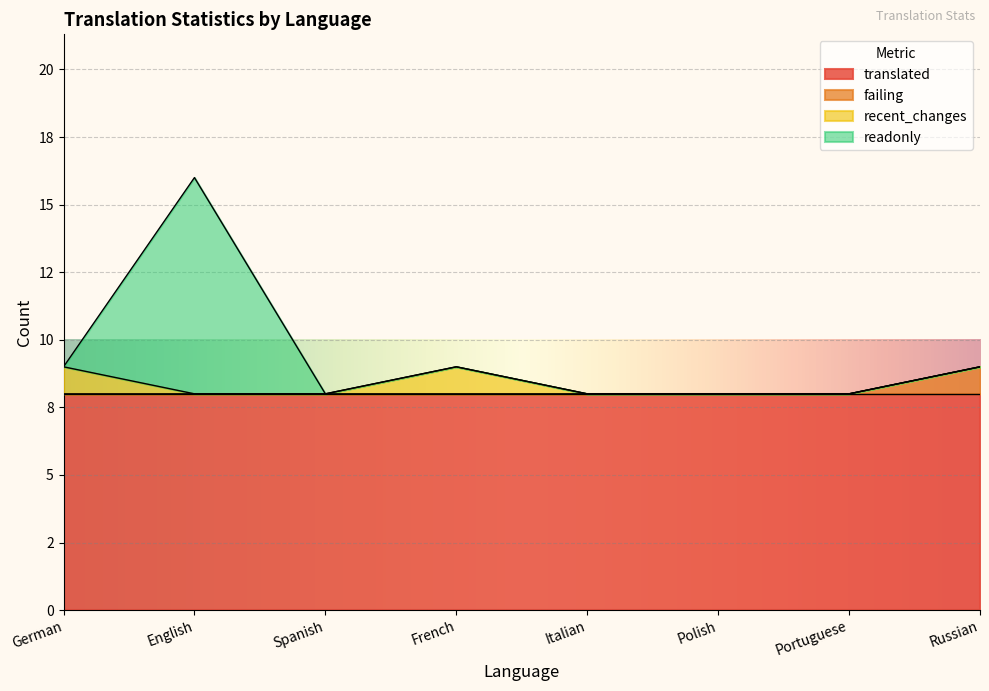

What are all the series names shown in the legend?

translated, failing, recent_changes, readonly